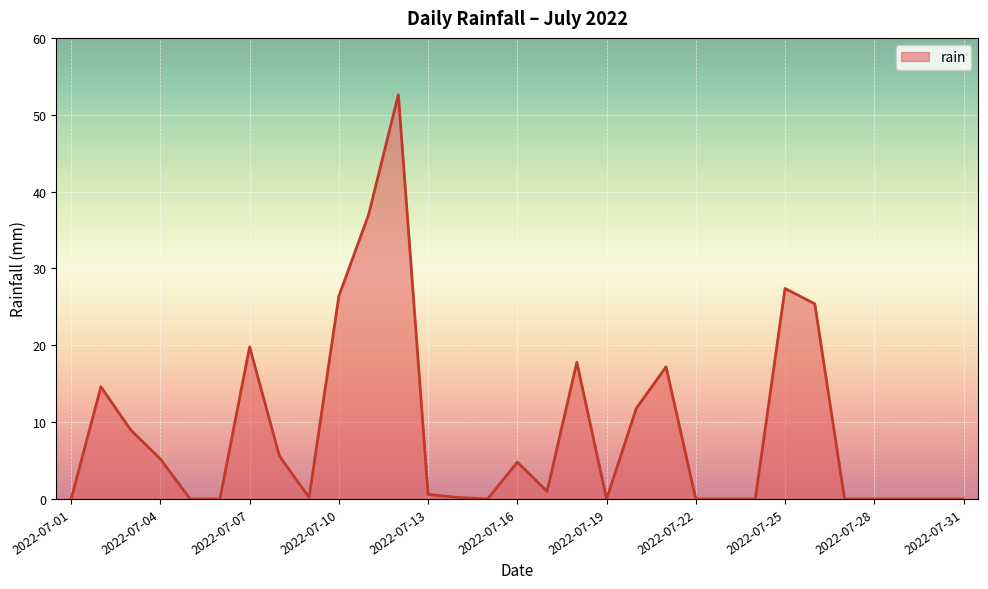

What is the maximum value shown in the chart?

52.6